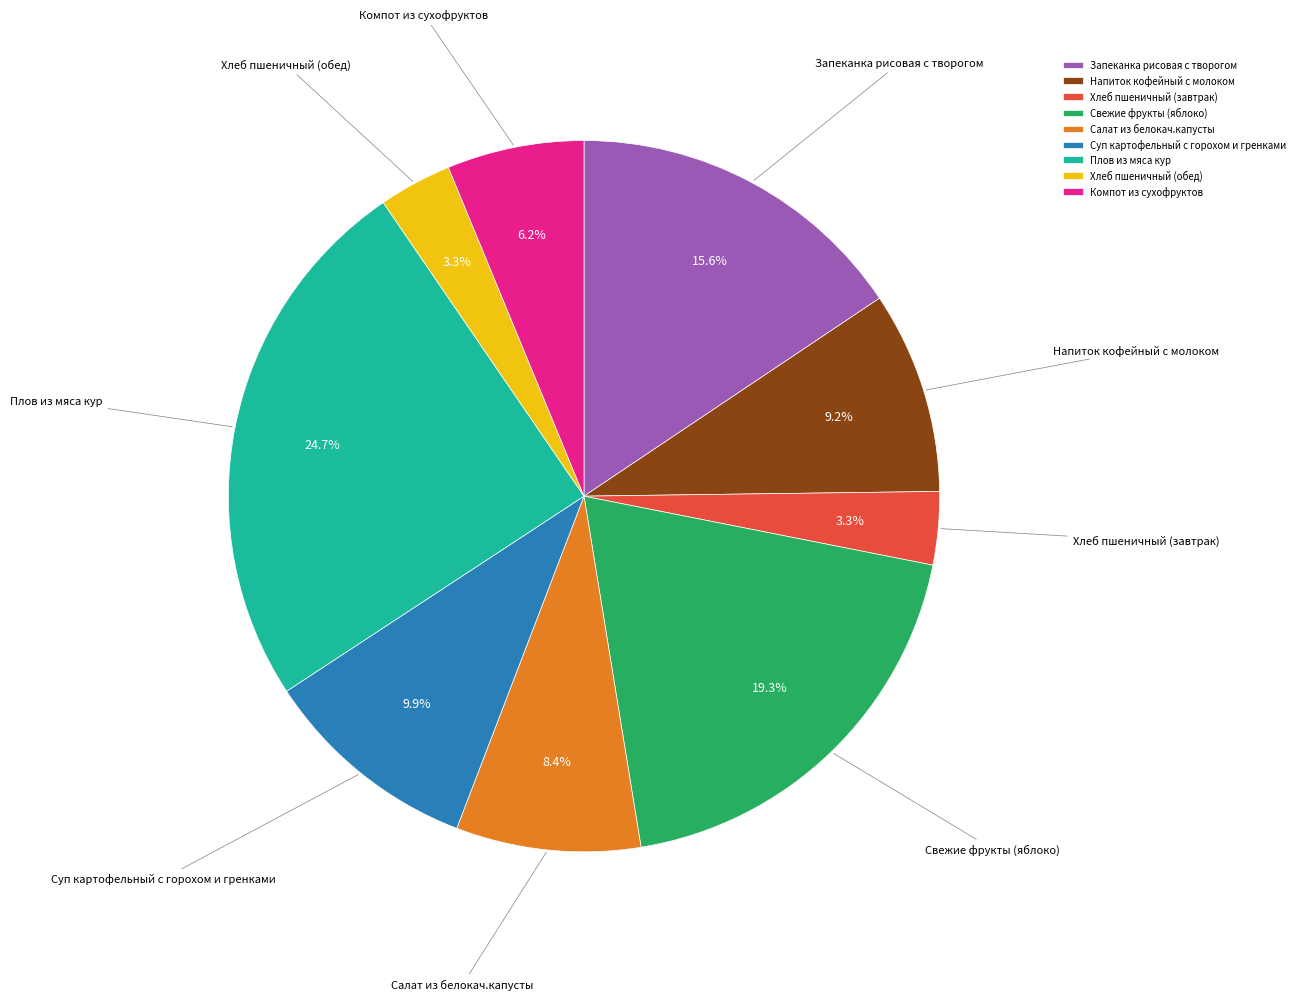

To the nearest percent, what percentage of the pie is Плов из мяса кур?

25%